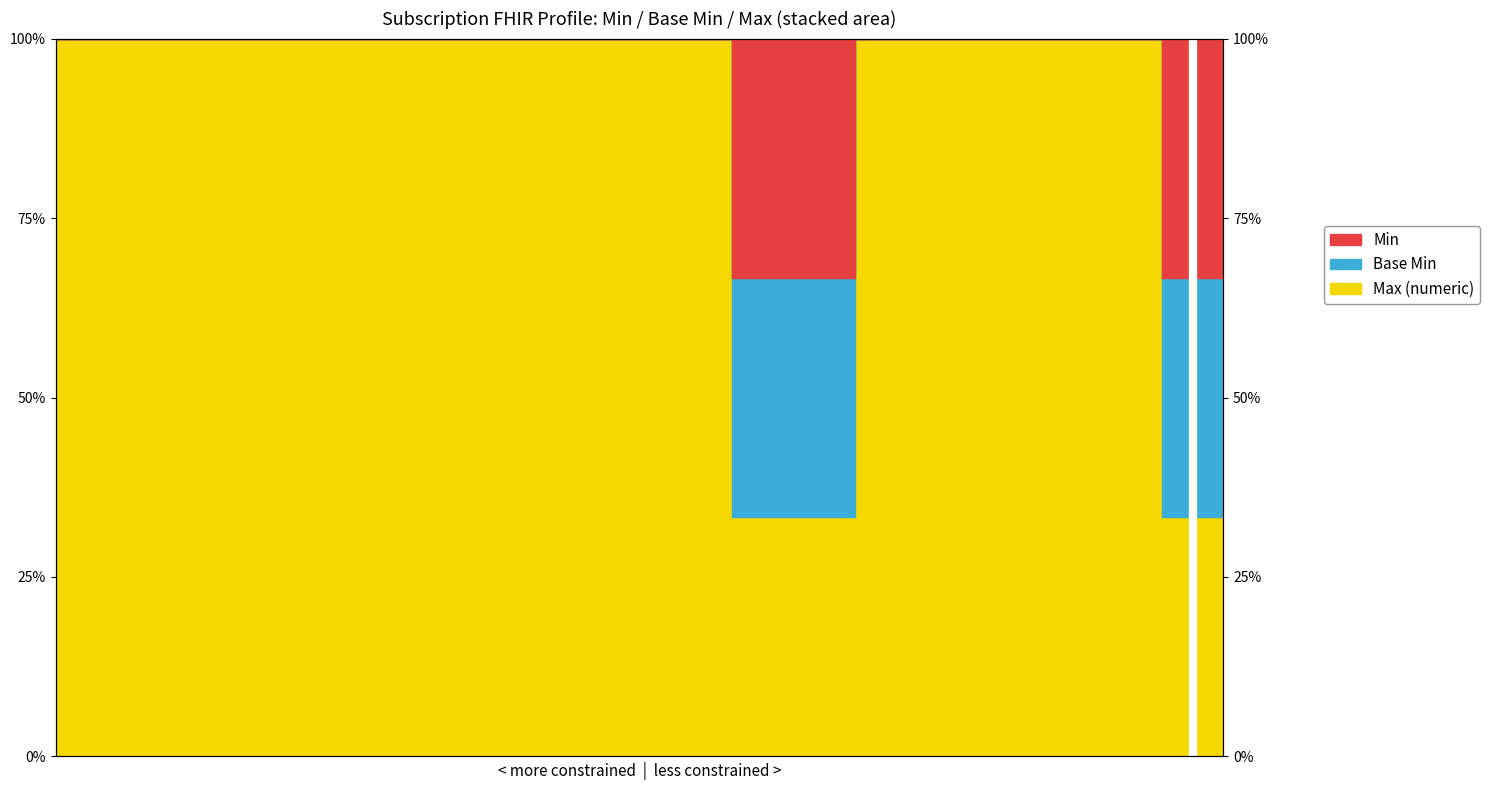

Read the Min value at Subscription.filterBy.

1.0